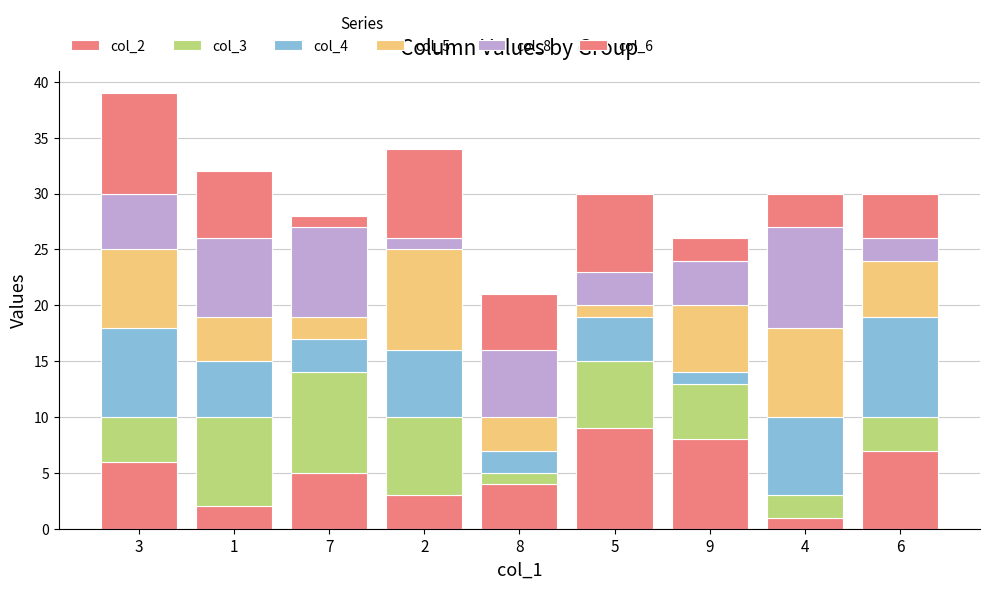

Are the bars grouped side by side (vs. stacked)?

No